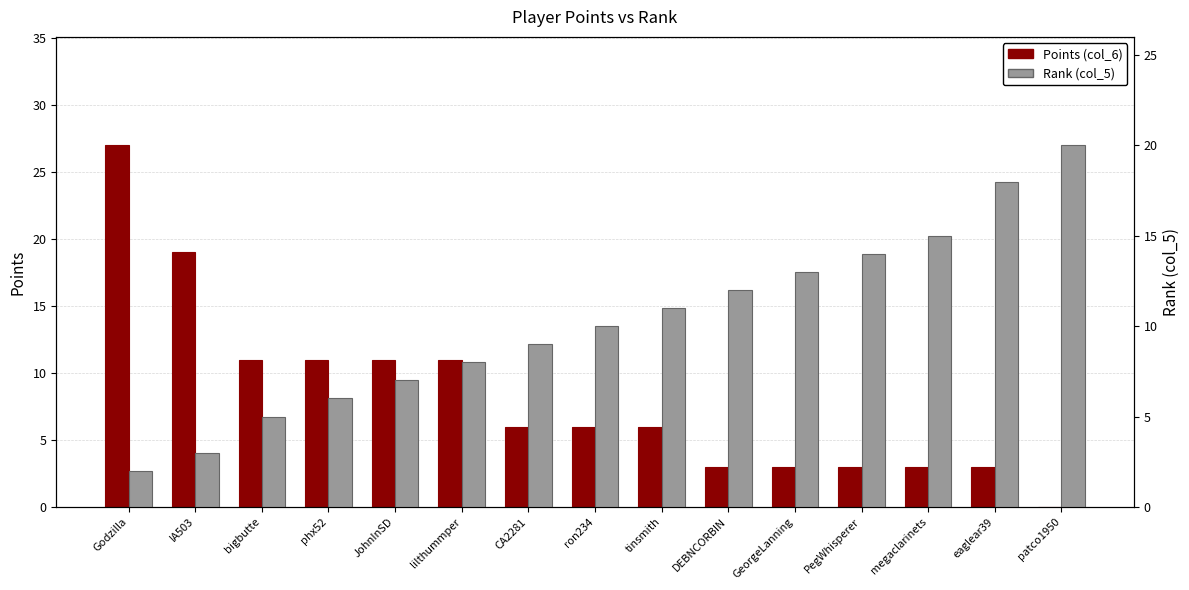

What are all the series names shown in the legend?

Points (col_6), Rank (col_5)